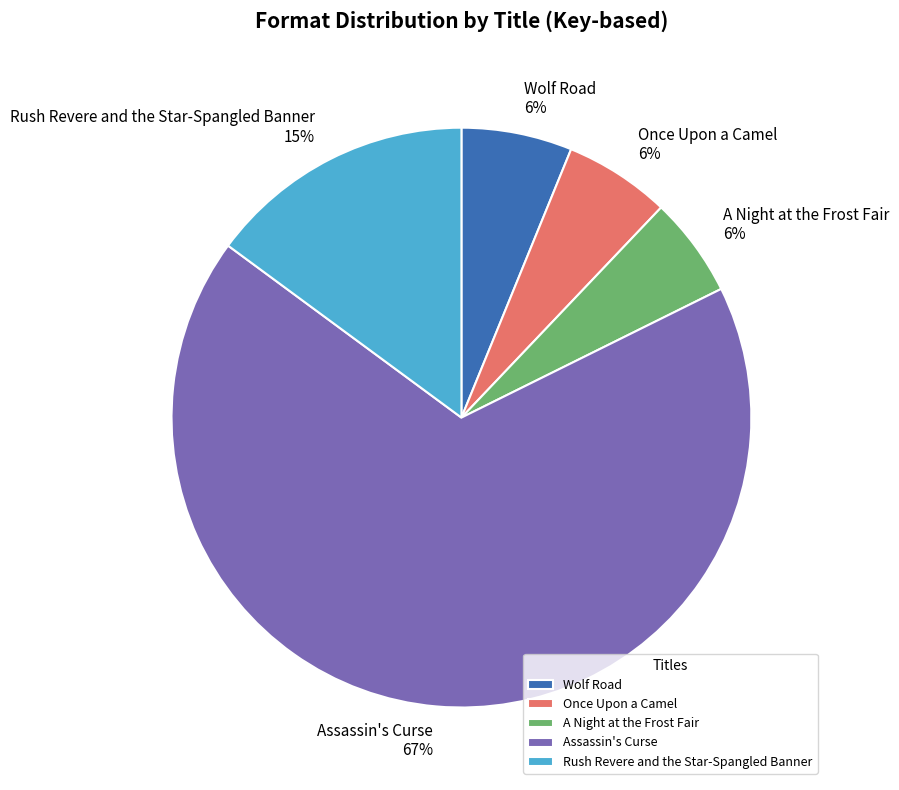

To the nearest percent, what percentage of the pie is Assassin's Curse?

67%